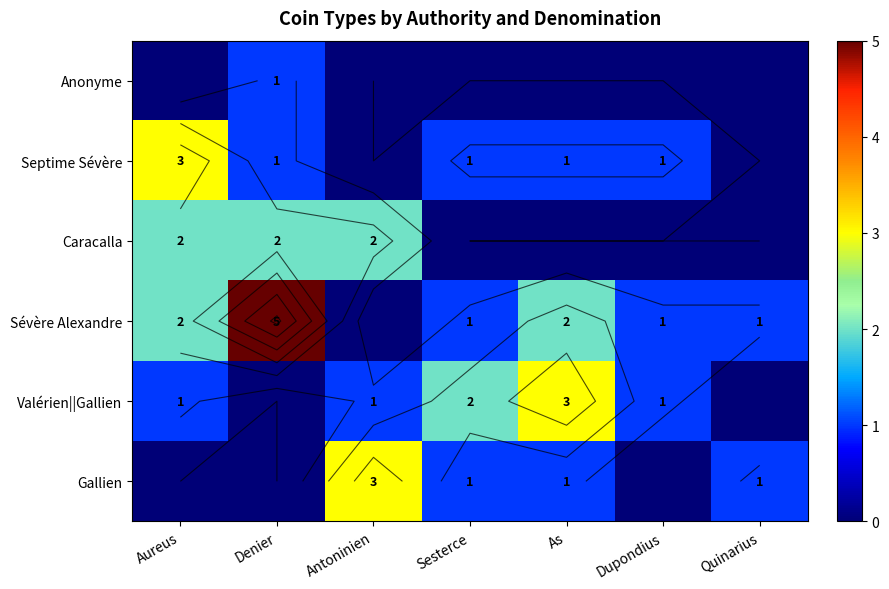

Which has a higher value, Antoninien or Quinarius?

Antoninien